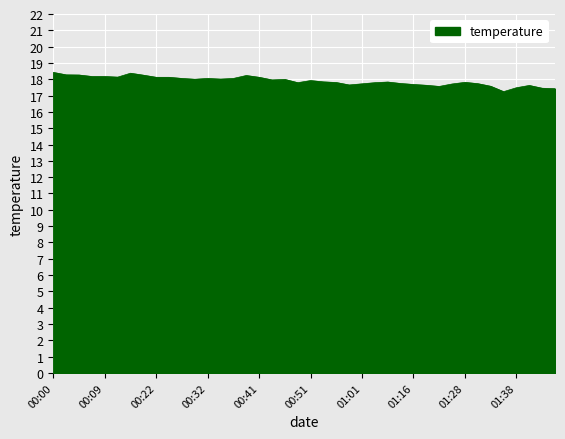

What is the difference between the maximum and minimum values?

1.2